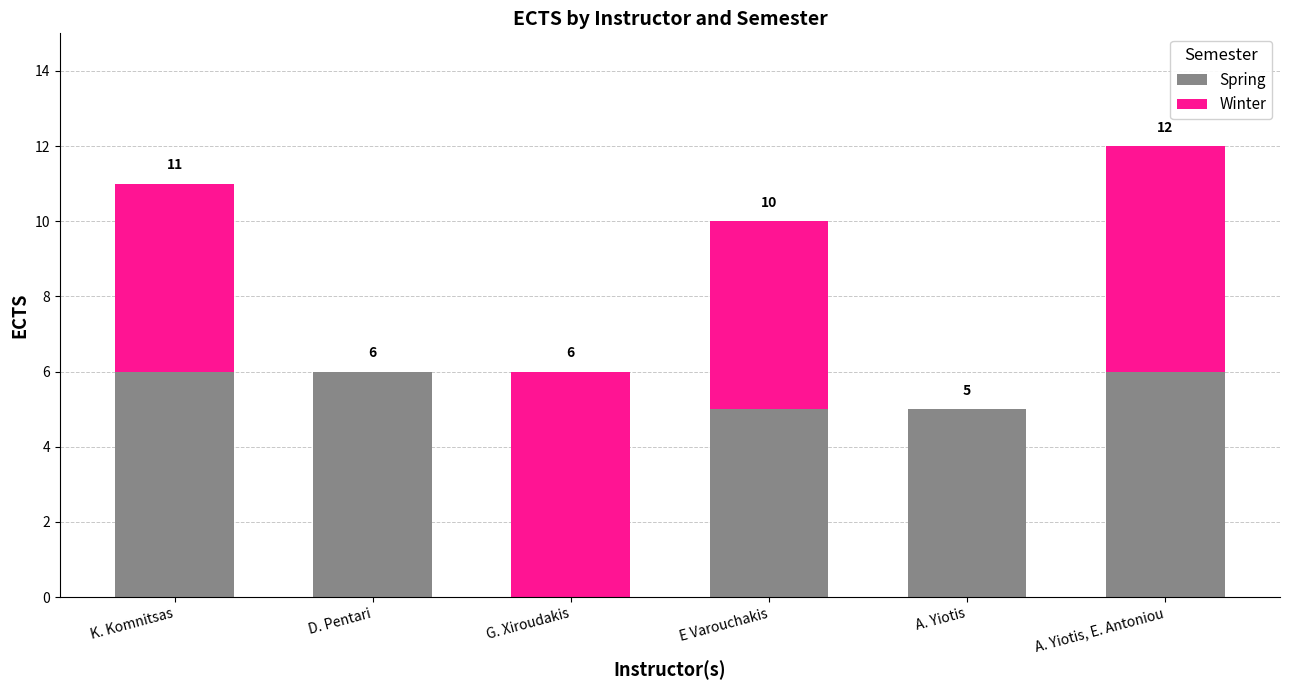

What is the sum of all Spring values?

28